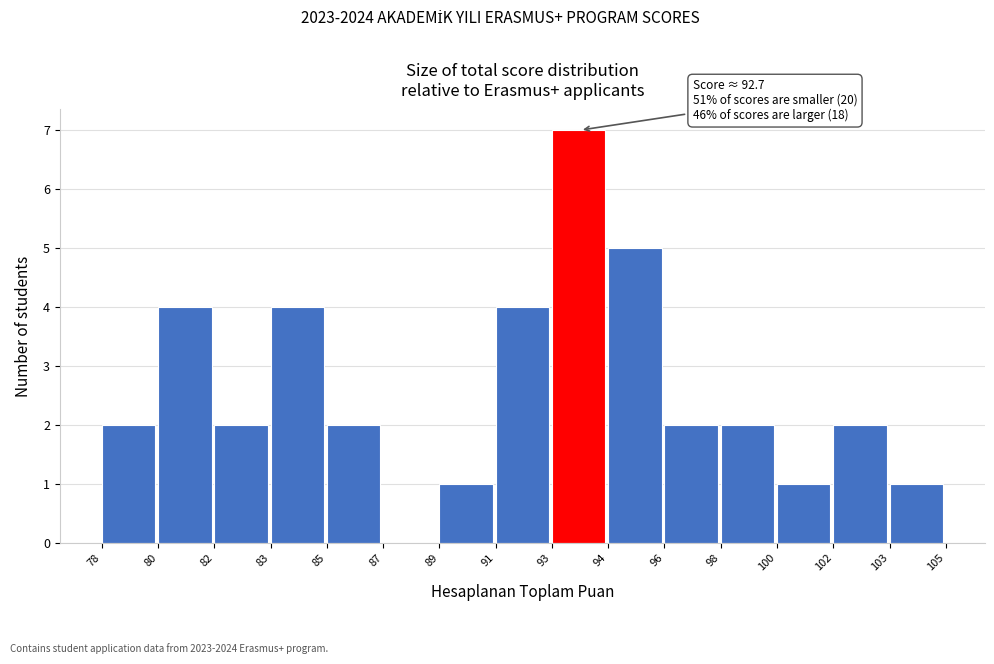

Reading left to right, extract all data points from this chart.

78=2	80=4	82=2	83=4	85=2	87=0	89=1	91=4	93=7	94=5	96=2	98=2	100=1	102=2	103=1